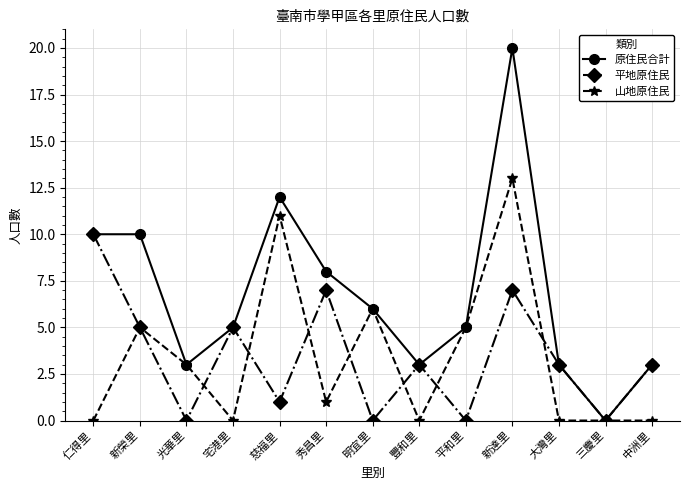

True or false: 平地原住民 and 山地原住民 cross at least once.

True